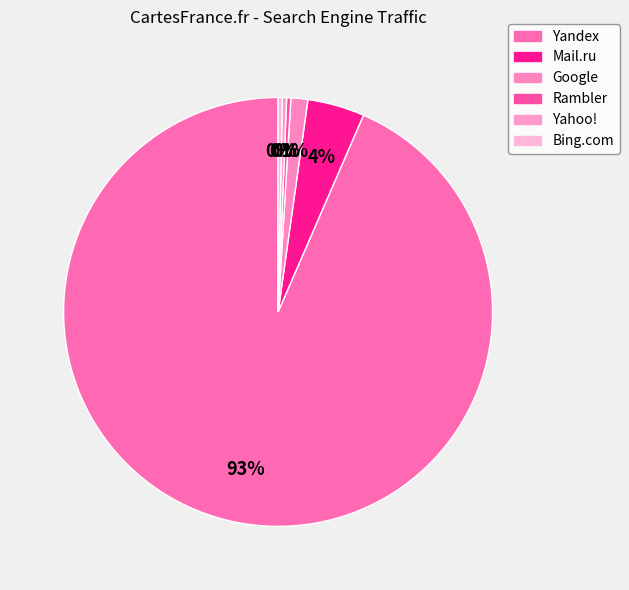

Count the number of slices in the pie.

6